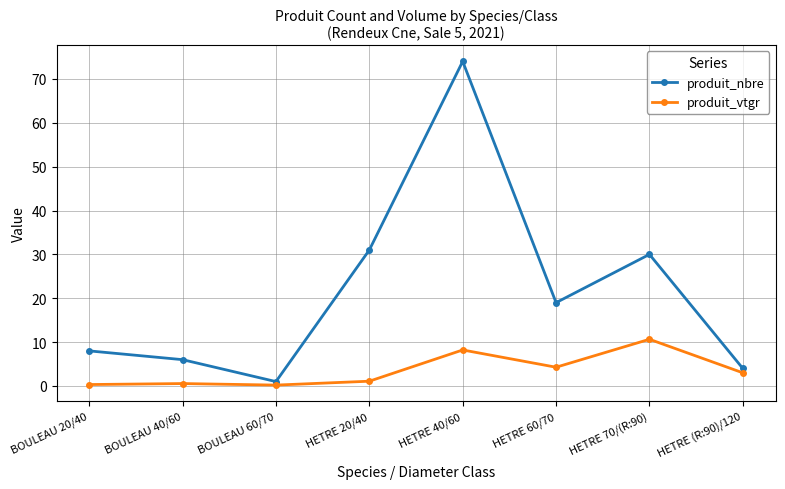

Count the number of categories in the chart.

8